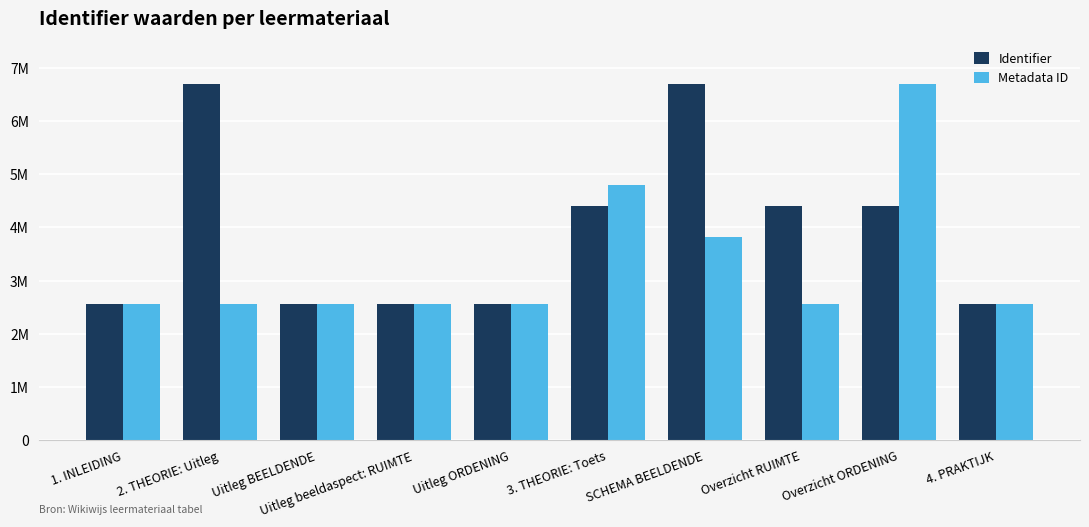

At which label is Identifier closest to 4623220?

Overzicht ORDENING